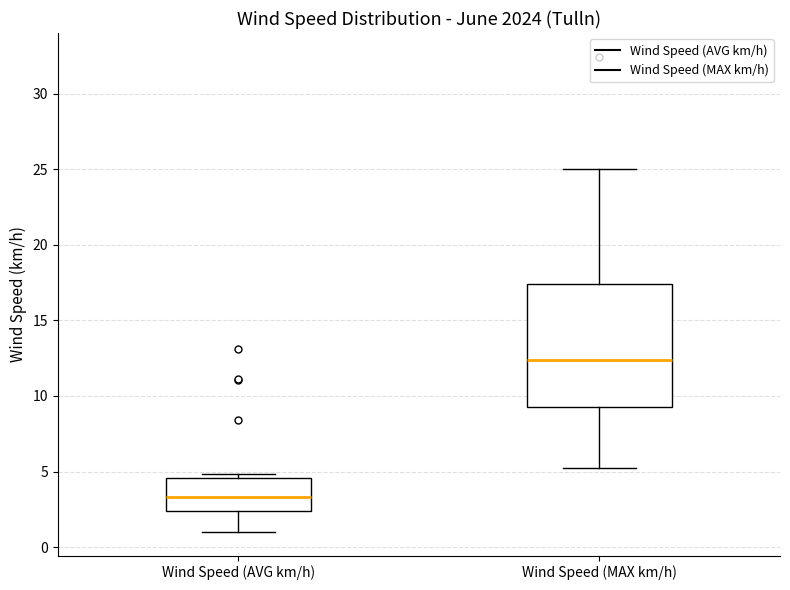

Reading left to right, transcribe this box plot: for each box, give where its median line is, the range the box spans, and where its two whiskers end, as read against the y-axis. The values are not printed on the chart, so give them approximately, as read against the axis.

Wind Speed (AVG km/h): median 3.5, box 2.5 to 4.5, whiskers 1.0 to 5.0
Wind Speed (MAX km/h): median 12.5, box 9.5 to 17.5, whiskers 5.0 to 25.0